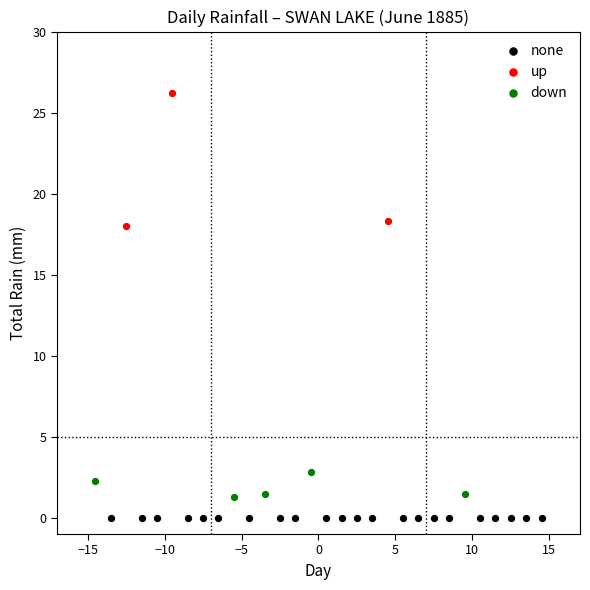

Which series reaches the maximum Y coordinate?

up